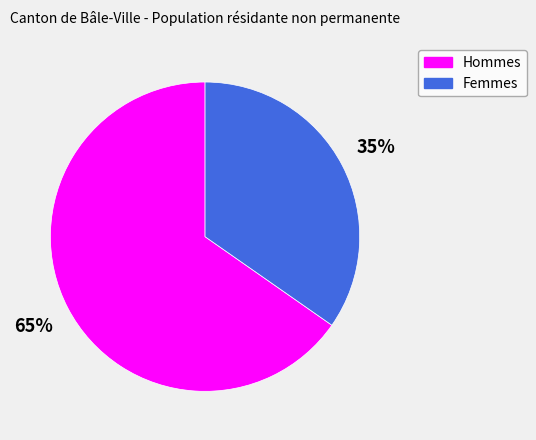

Which slice is the smallest?

Femmes